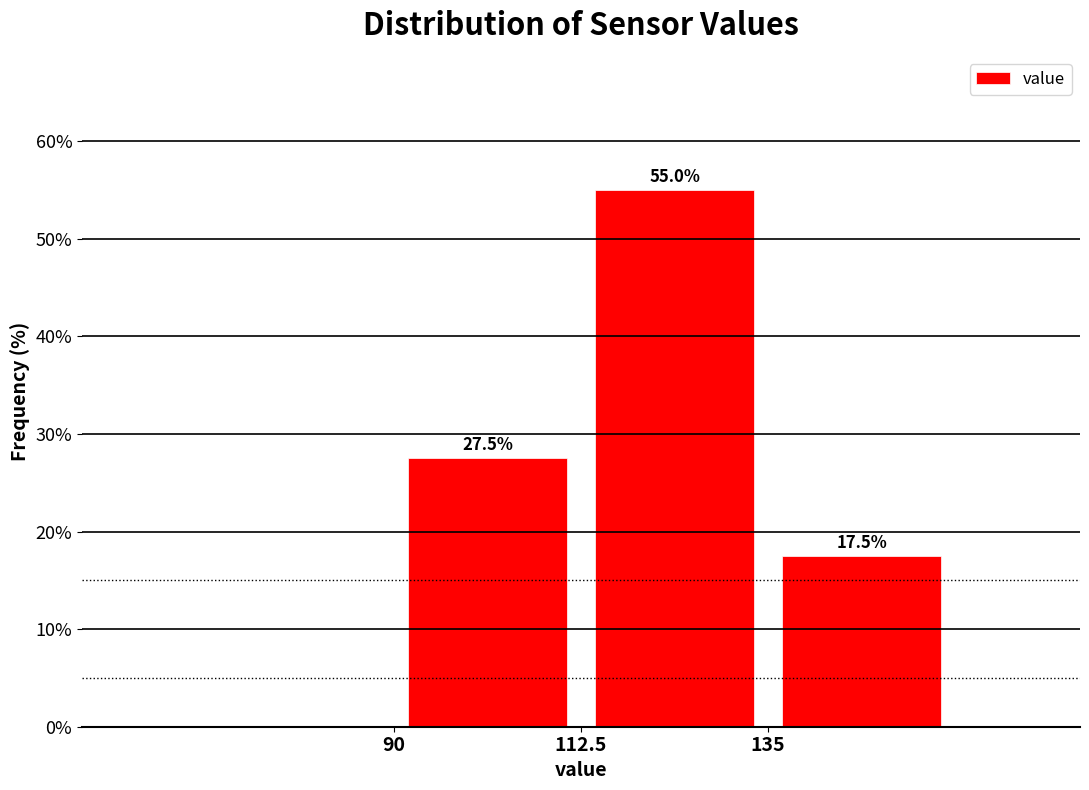

Over which range of the x-axis is the bar tallest?

112.5 to 135.0